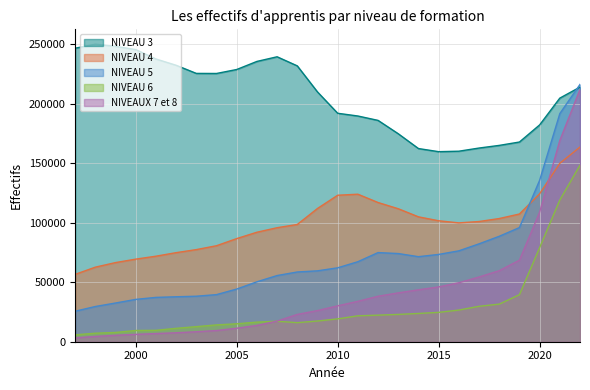

True or false: NIVEAUX 7 et 8 has a value of 3061 at 2001.

False